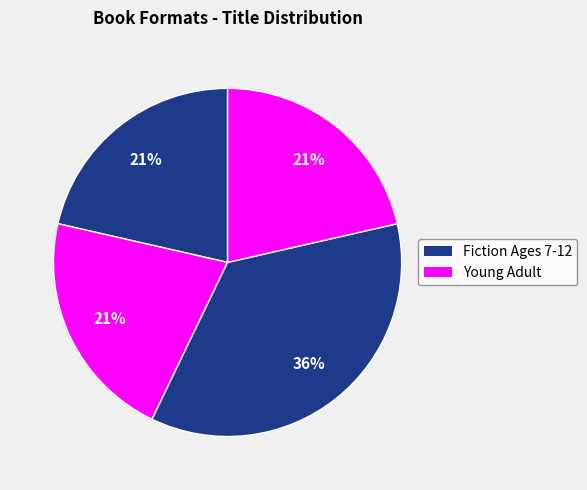

Count the number of slices in the pie.

4